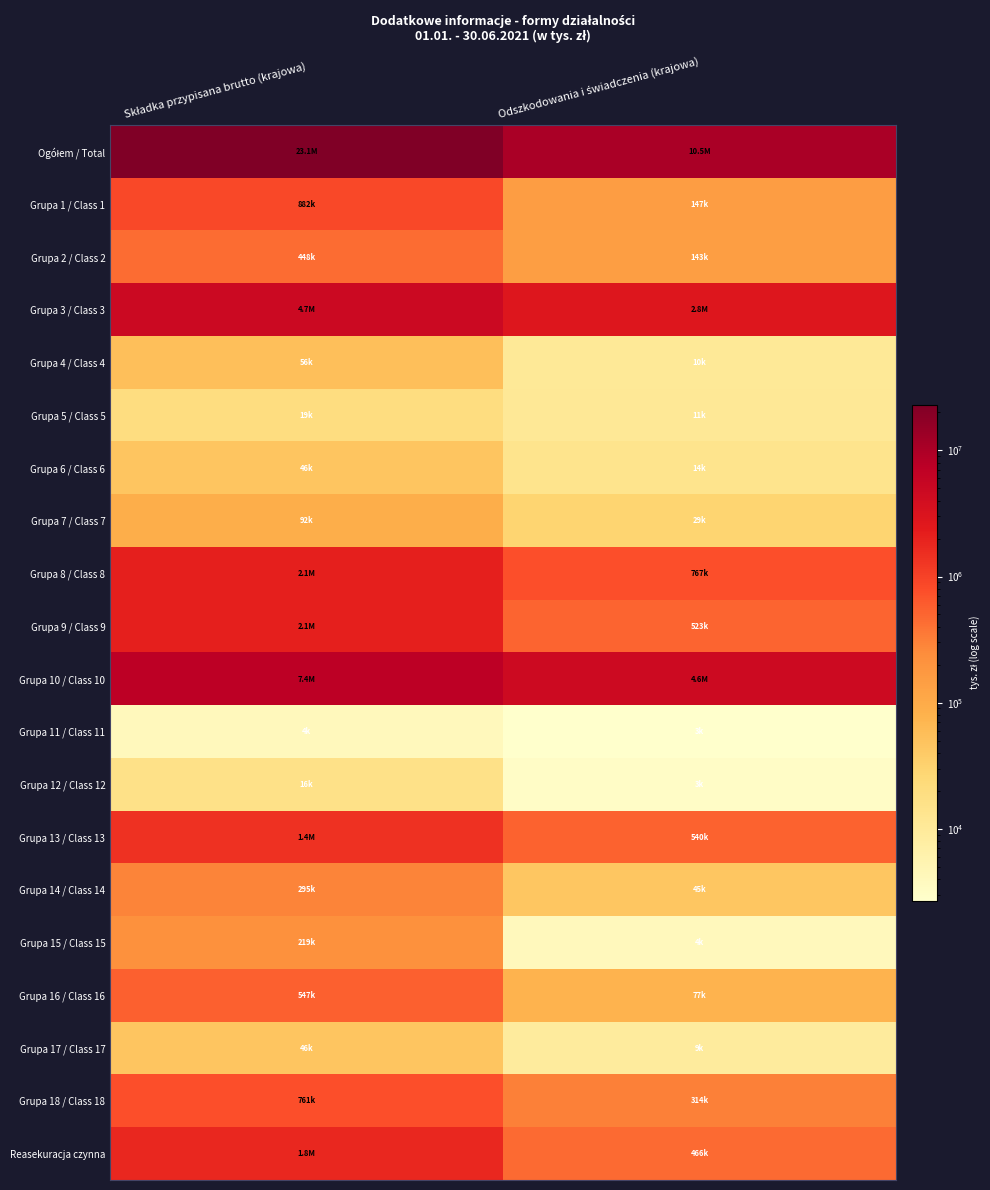

How many distinct data groups are displayed?

20